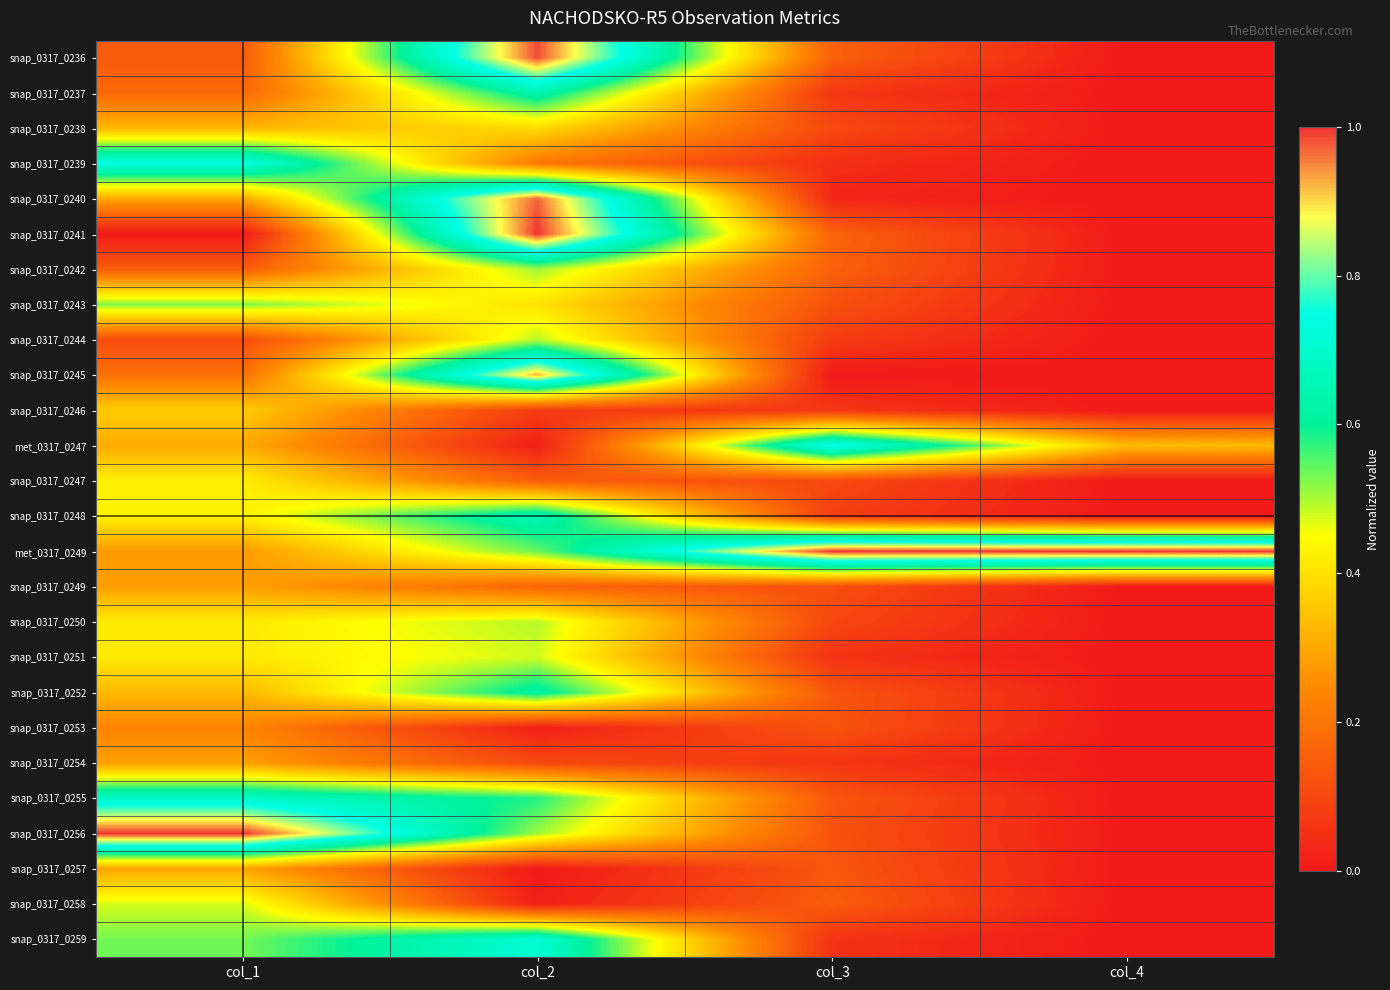

At which category does the chart reach its minimum across all series?

col_4